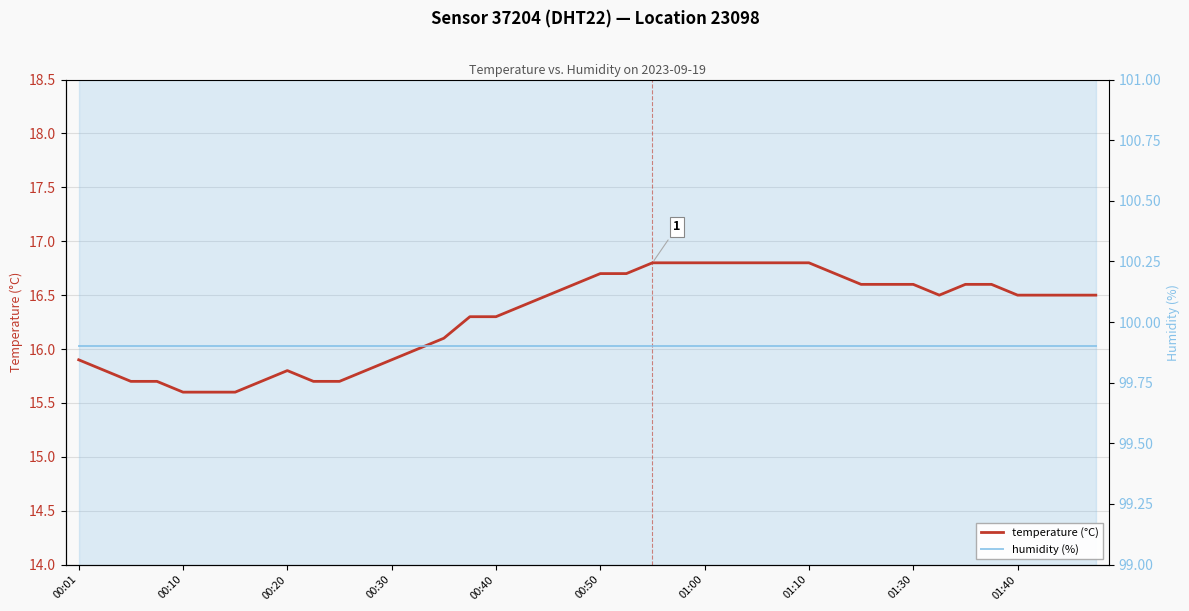

Reading left to right, list all the values displayed in this chart.

temperature (°C): 15.9	15.8	15.7	15.7	15.6	15.6	15.6	15.7	15.8	15.7	15.7	15.8	15.9	16.0	16.1	16.3	16.3	16.4	16.5	16.6	16.7	16.7	16.8	16.8	16.8	16.8	16.8	16.8	16.8	16.7	16.6	16.6	16.6	16.5	16.6	16.6	16.5	16.5	16.5	16.5
humidity (%): 99.9	99.9	99.9	99.9	99.9	99.9	99.9	99.9	99.9	99.9	99.9	99.9	99.9	99.9	99.9	99.9	99.9	99.9	99.9	99.9	99.9	99.9	99.9	99.9	99.9	99.9	99.9	99.9	99.9	99.9	99.9	99.9	99.9	99.9	99.9	99.9	99.9	99.9	99.9	99.9